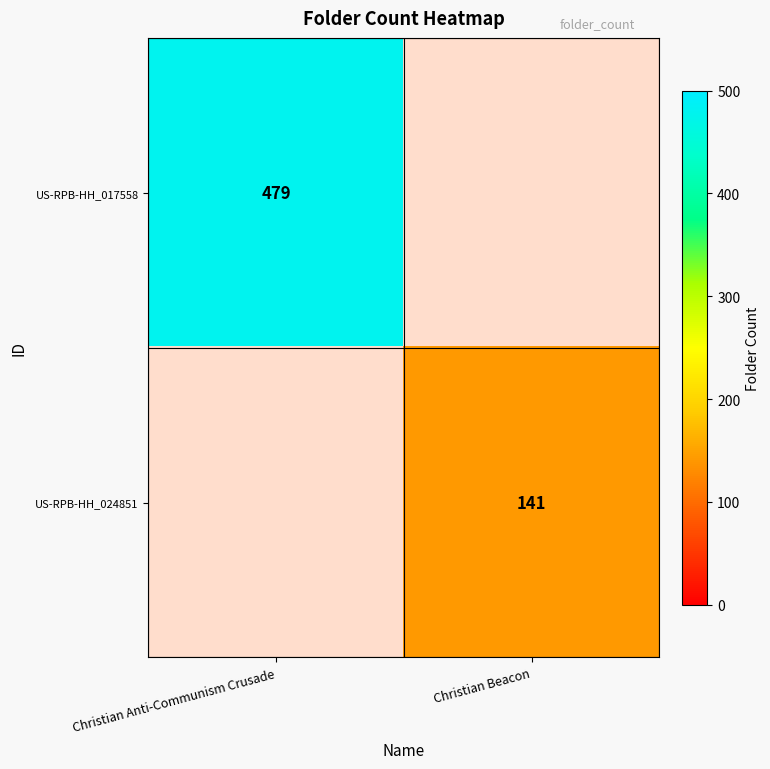

The value of US-RPB-HH_017558 at Christian Anti-Communism Crusade is 479. True or false?

True